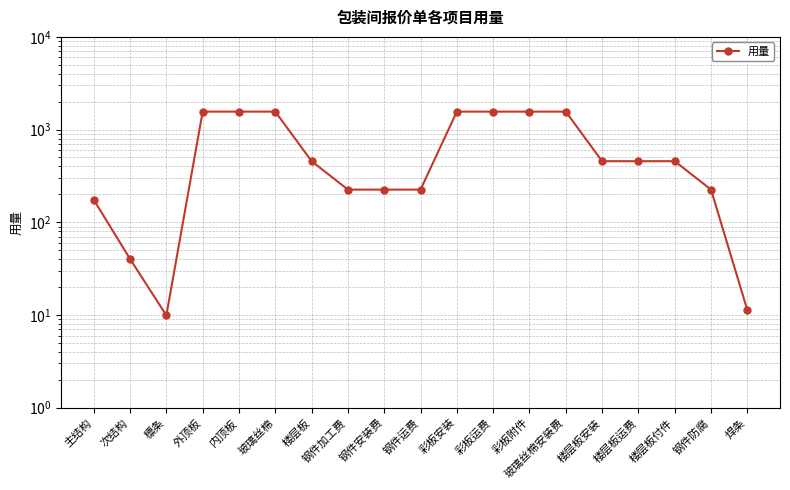

How many series are shown in this chart?

1